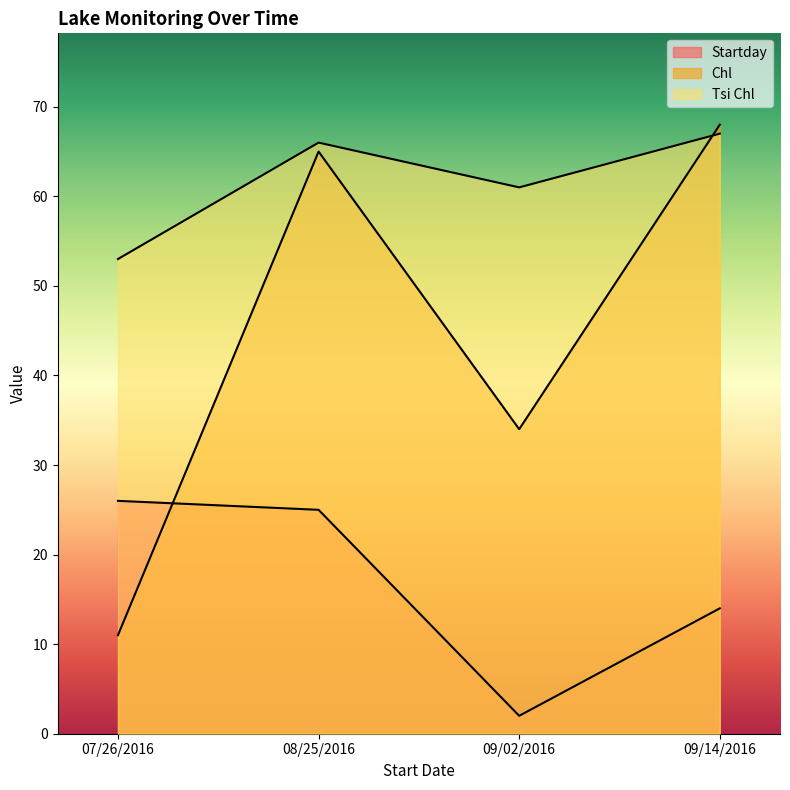

Where does the Tsi Chl series first go above 66?

09/14/2016